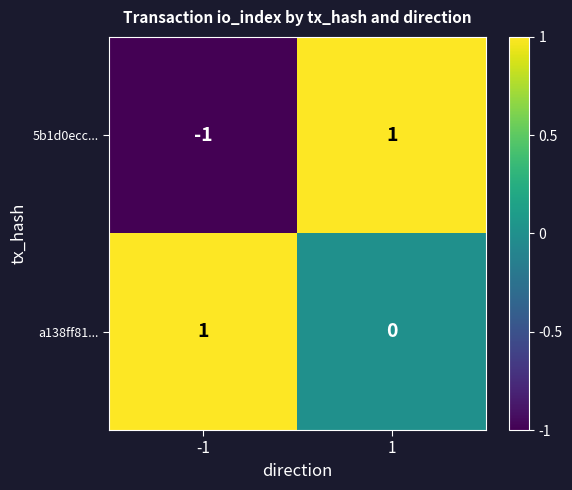

Rank the categories by a138ff81... value from highest to lowest.

-1, 1